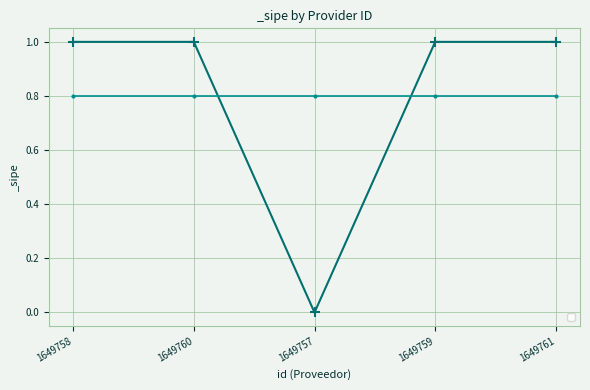

What is the label of the 4th point from the right?

1649760